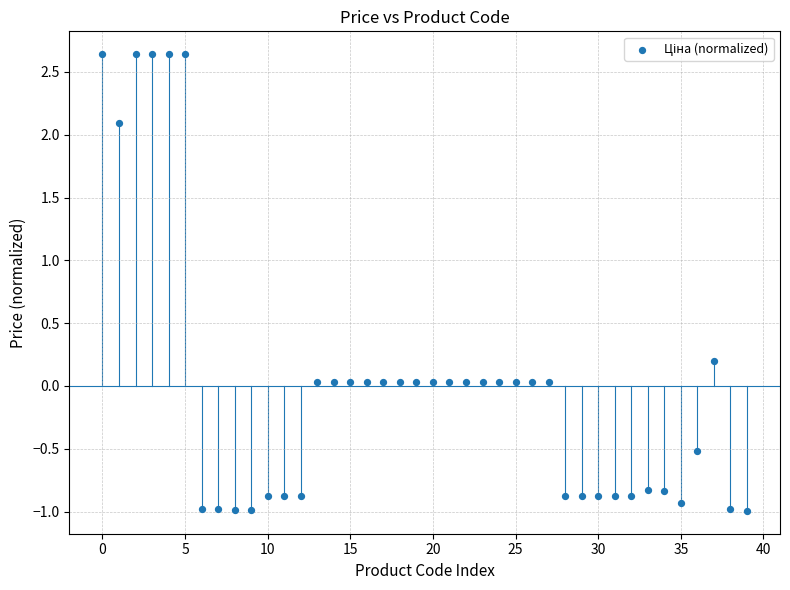

What is the range of Y values (max minus min)?

3.6